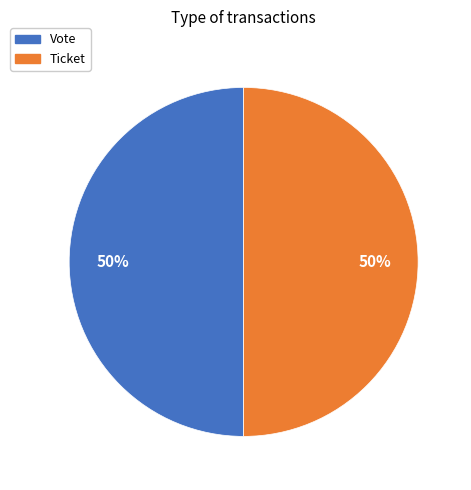

Is it true that Vote is 99% of the pie?

False